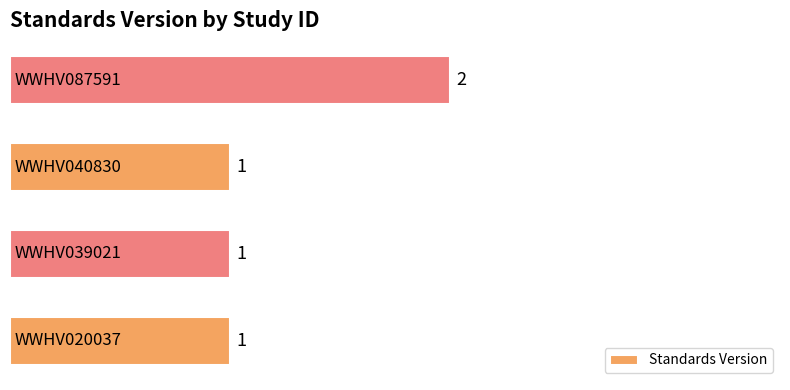

Reading bottom to top, list all the values displayed in this chart.

1	1	1	2